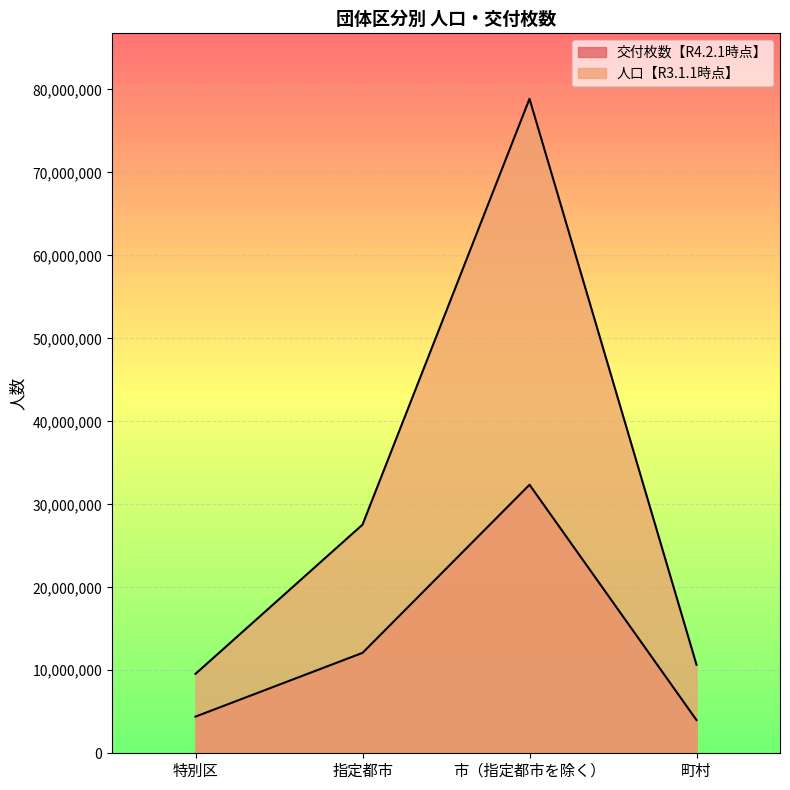

At which category does 人口【R3.1.1時点】 reach its first local peak?

市（指定都市を除く）